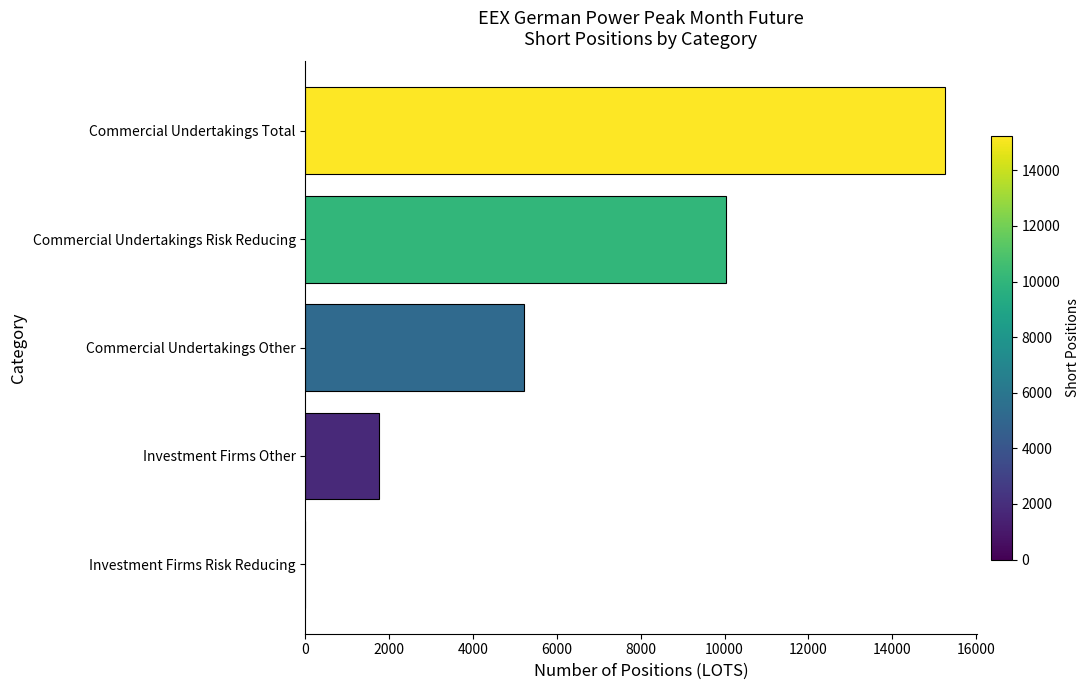

Which has a higher value, Investment Firms Other or Commercial Undertakings Risk Reducing?

Commercial Undertakings Risk Reducing